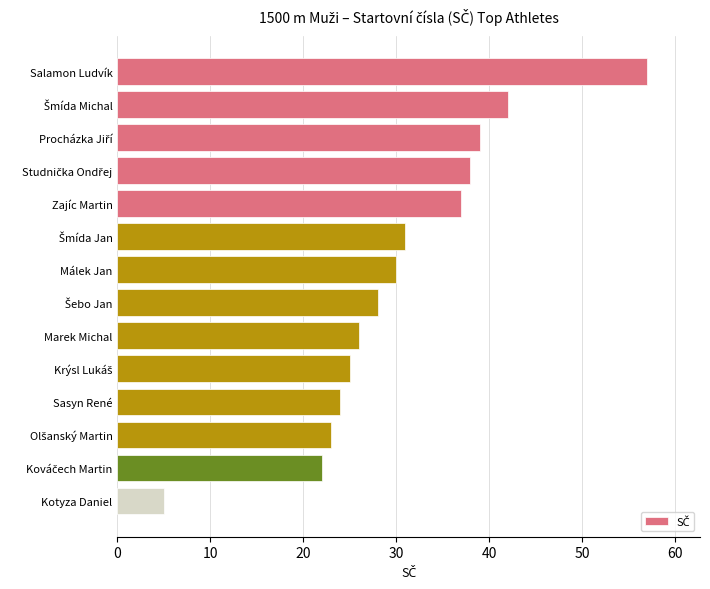

What is the value of the 2nd bar from the top?

42